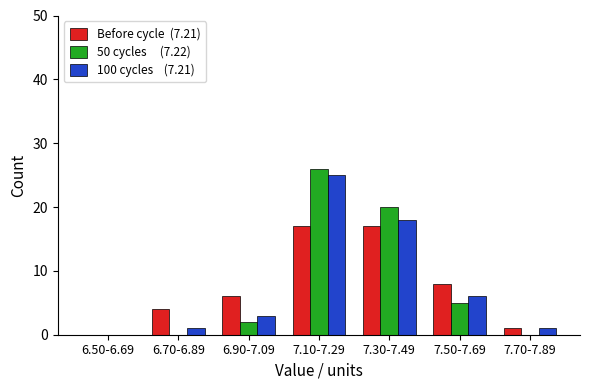

Which label corresponds to the largest value in the chart?

7.10-7.29